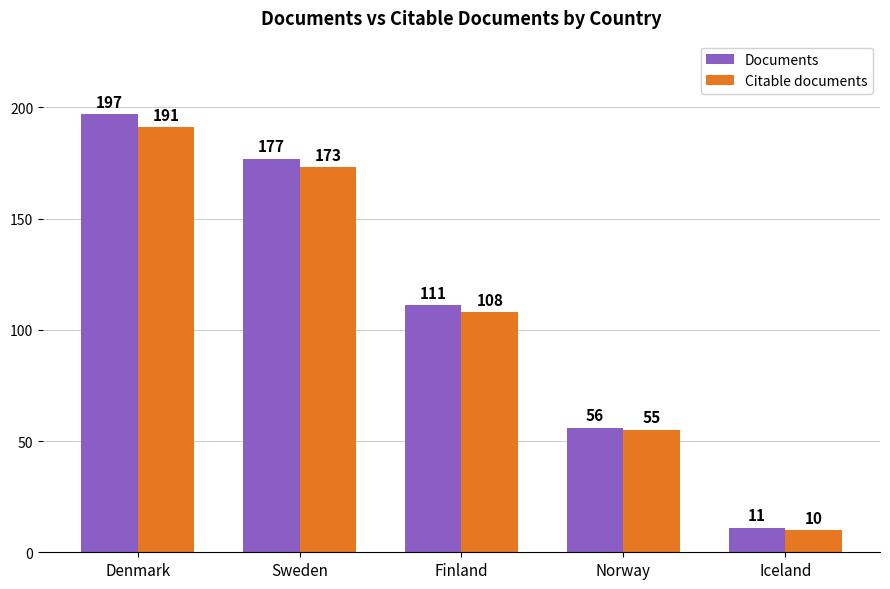

Reading left to right, list all the values displayed in this chart.

Documents: 197	177	111	56	11
Citable documents: 191	173	108	55	10